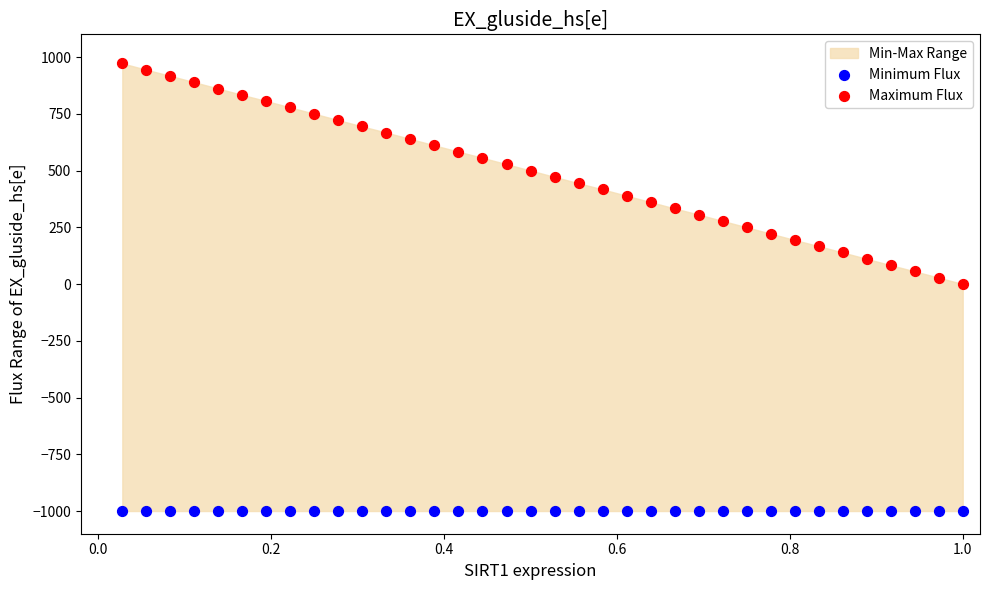

Which series contains the highest Y value?

Maximum Flux